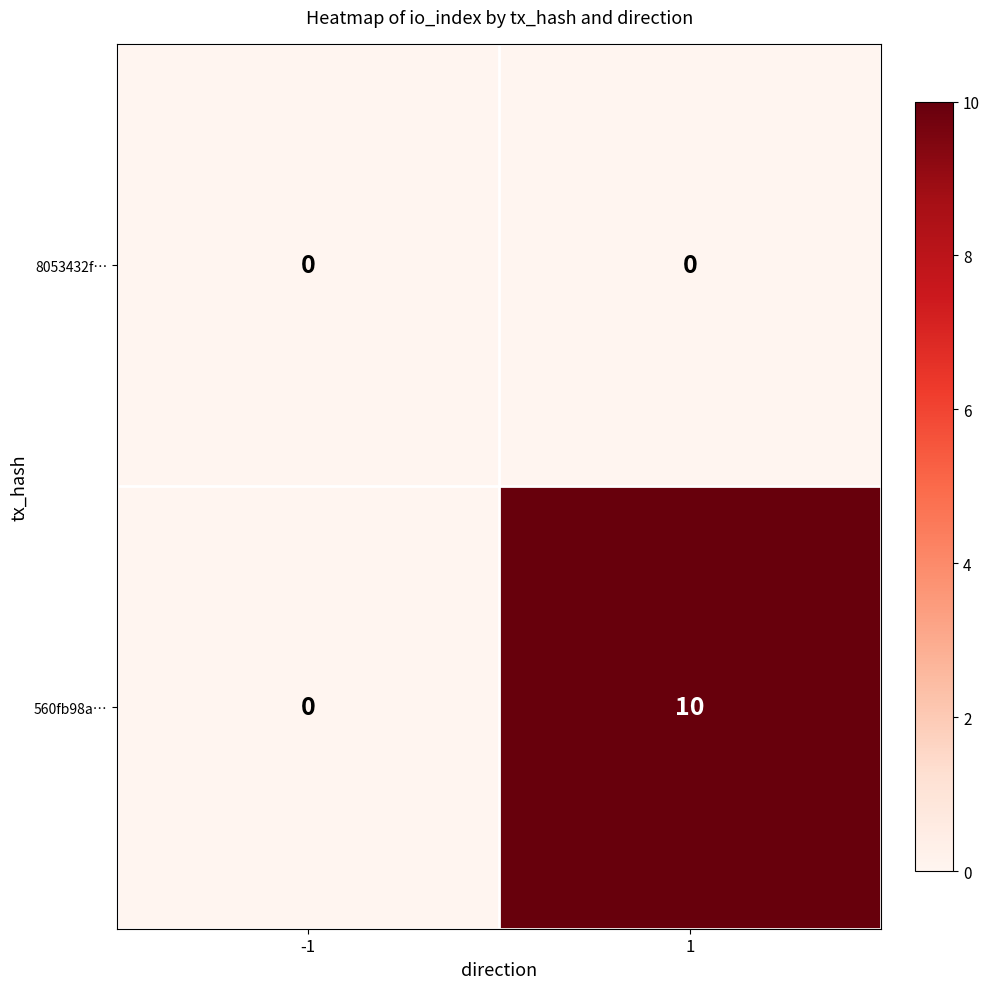

Is it true that 560fb98a… equals 10 at 1?

True